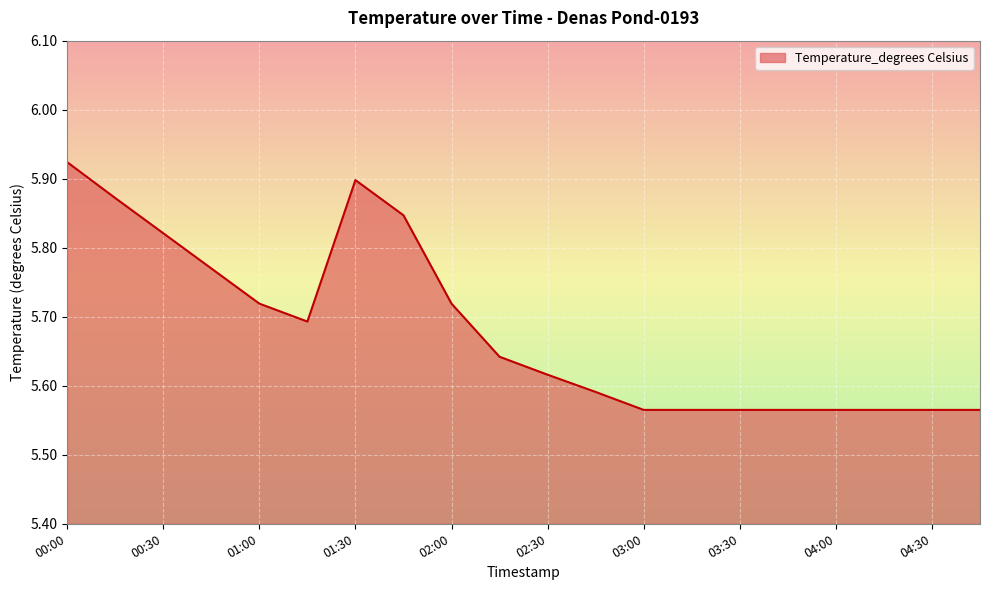

Count the values in the range 5 to 6.

20